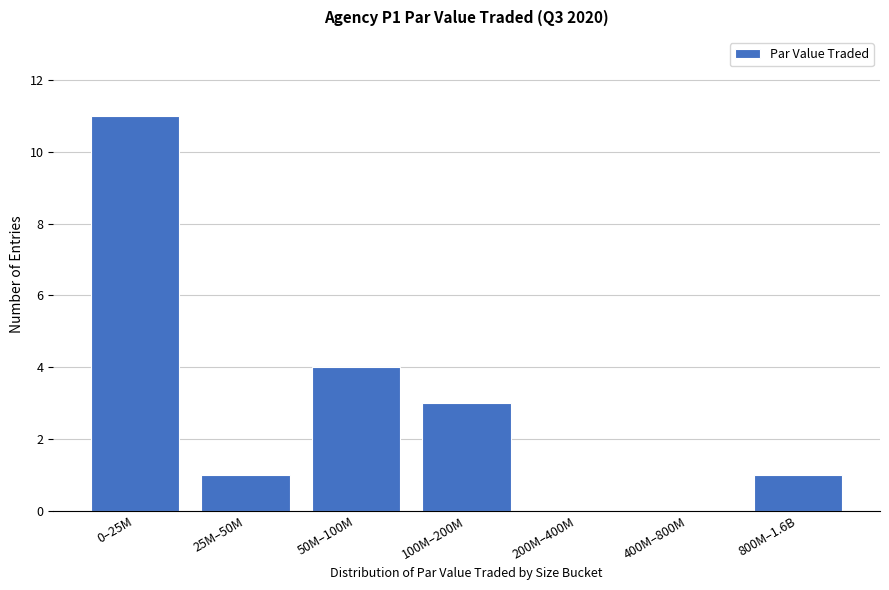

Reading left to right, extract all data points from this chart.

0–25M=11	25M–50M=1	50M–100M=4	100M–200M=3	200M–400M=0	400M–800M=0	800M–1.6B=1